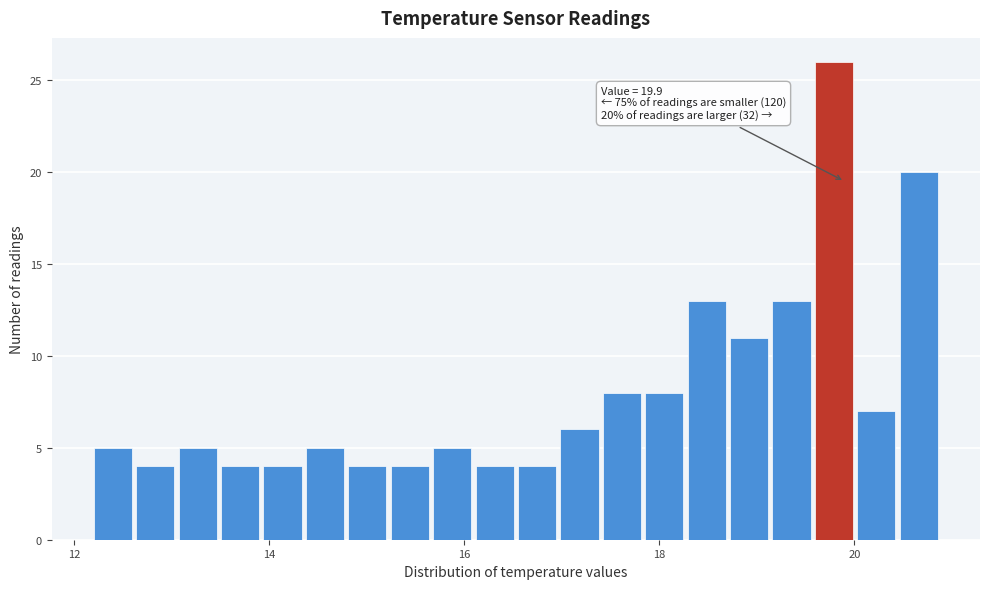

Read against the x-axis, roughly where is the centre of the tallest bar?

19.8